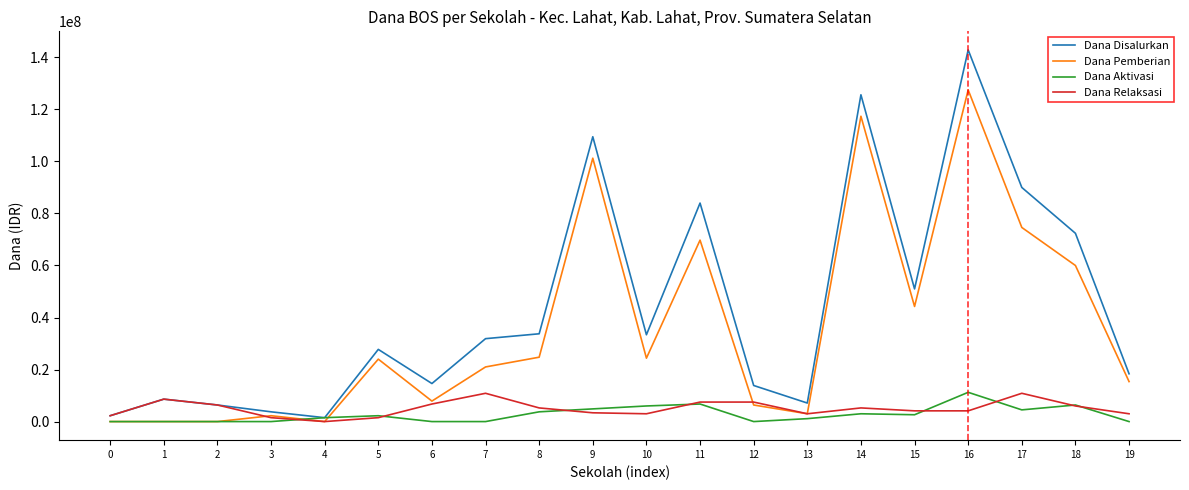

What is the difference between the maximum and minimum values in the Dana Aktivasi series?

11250000